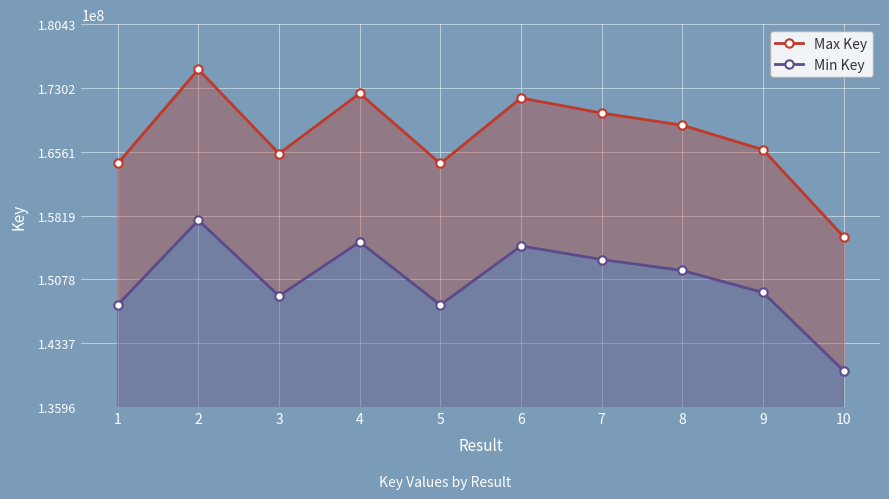

Which has a higher value, 1 or 9?

9